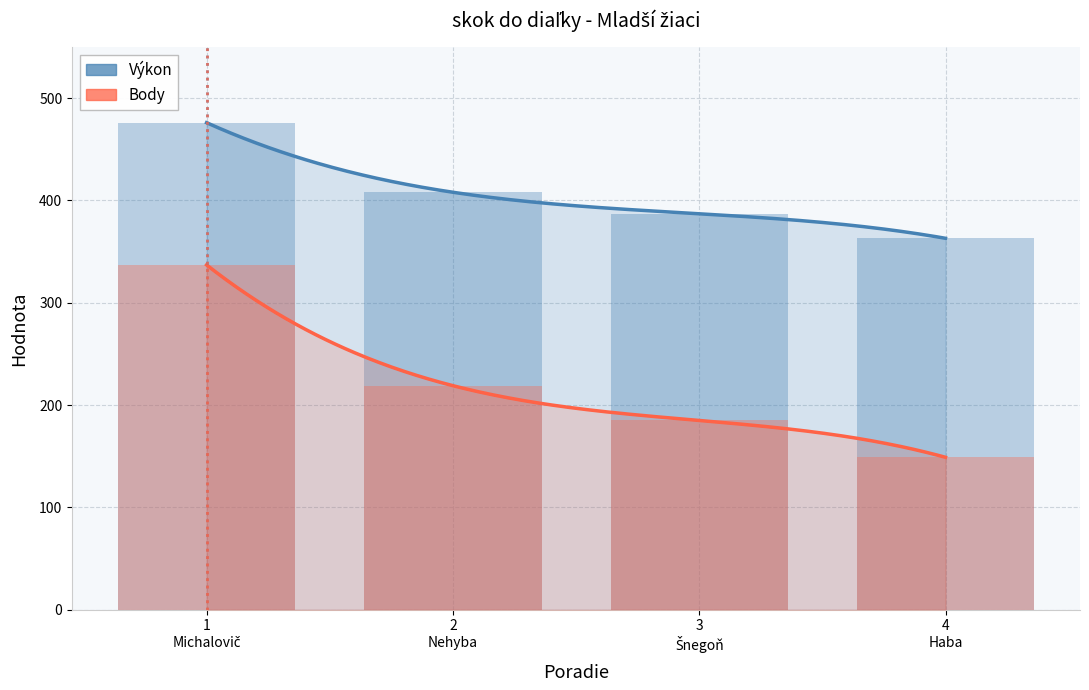

The value of Body at 3 Šnegoň is 185. True or false?

True